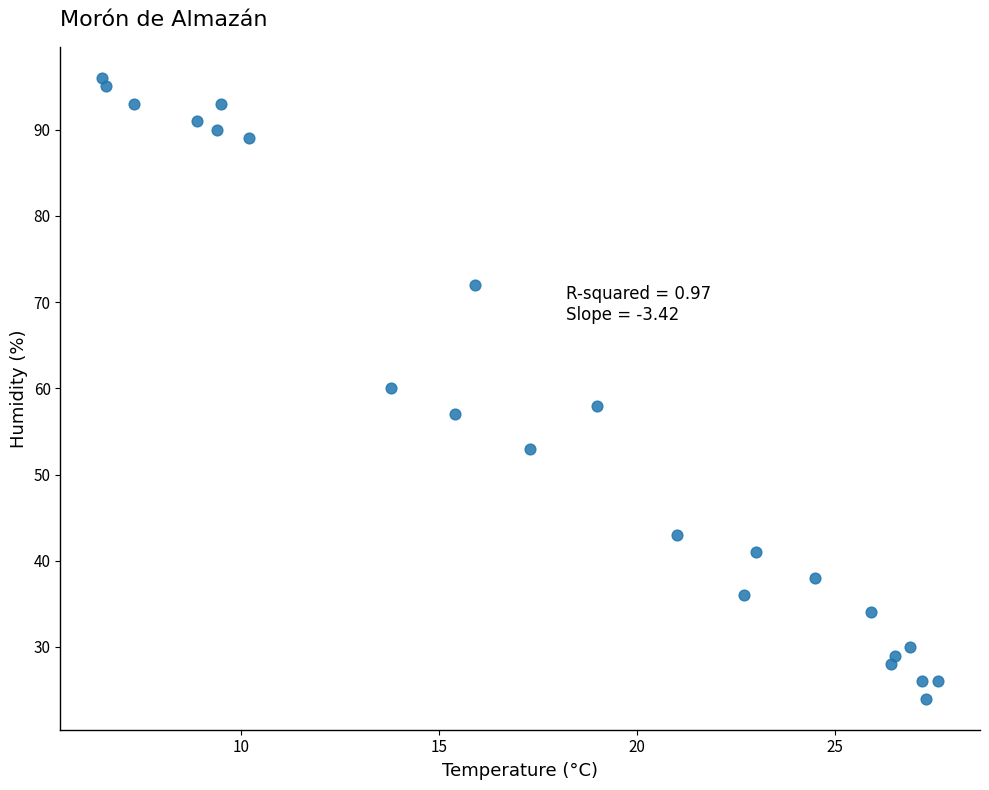

What is the range of Y values (max minus min)?

72